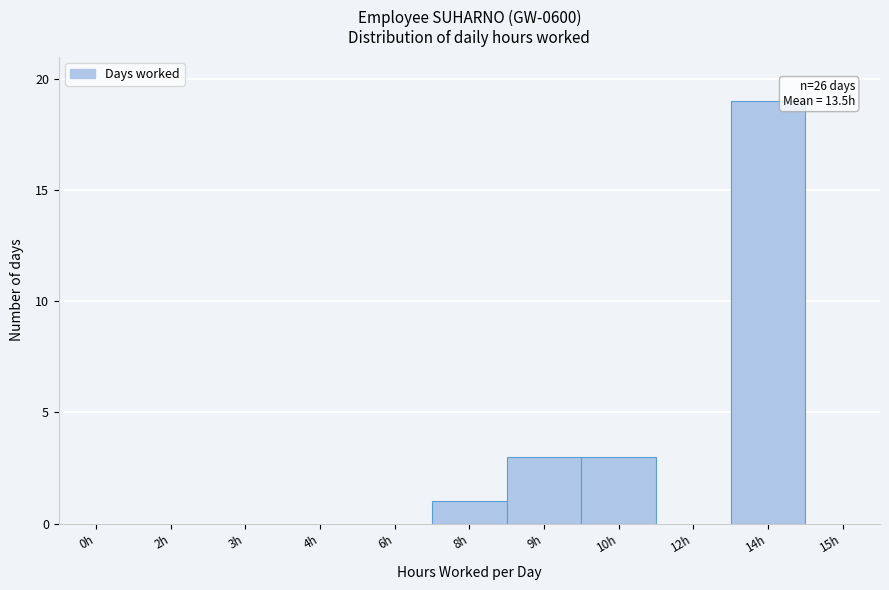

Reading left to right, what are all the values shown in this chart?

0h=0	2h=0	3h=0	4h=0	6h=0	8h=1	9h=3	10h=3	12h=0	14h=19	15h=0